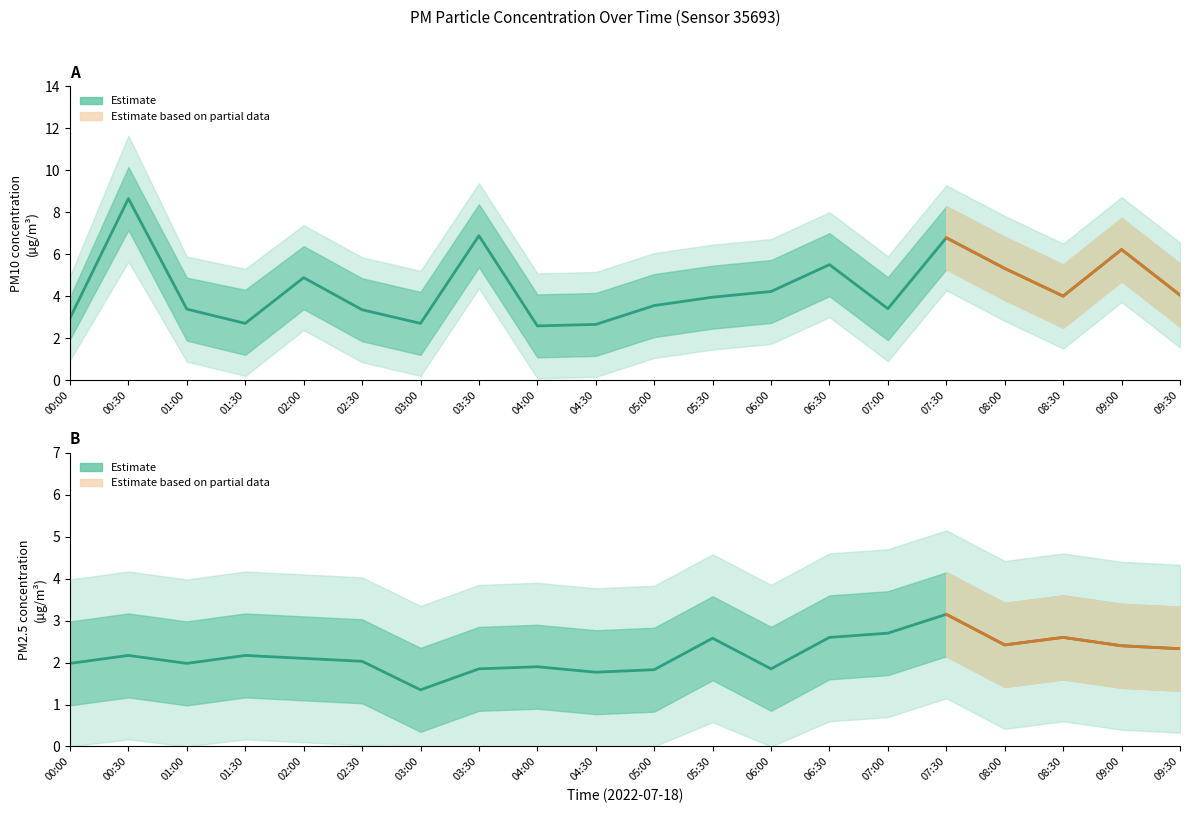

True or false: P1 and P2 intersect in this chart.

False